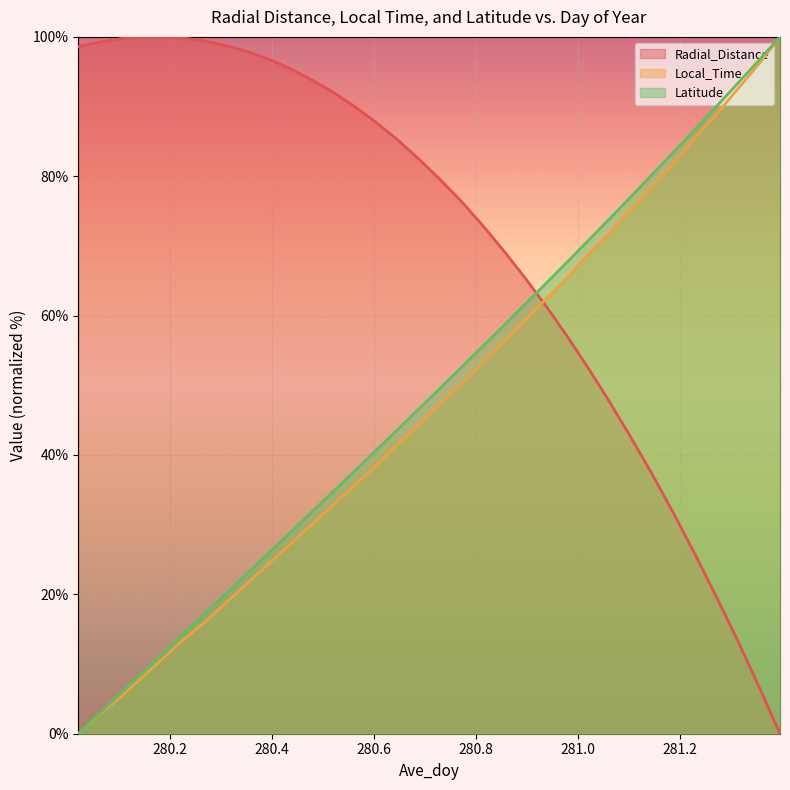

What is the spread (max minus min) of values at 280.6875?

38.2